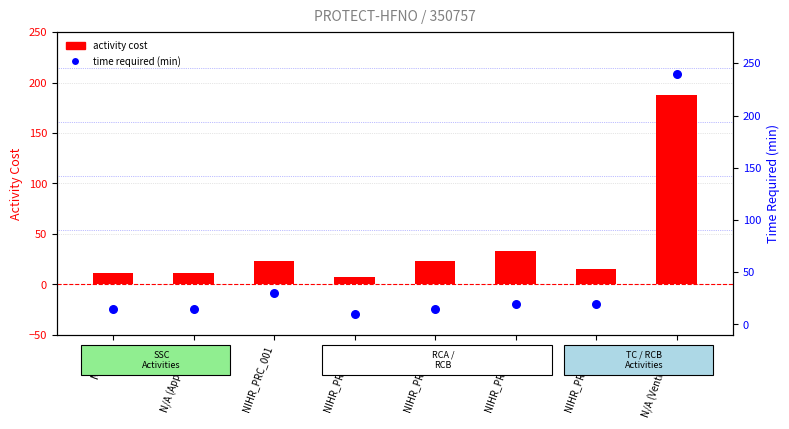

What are all the series names shown in the legend?

activity cost, time required (min)